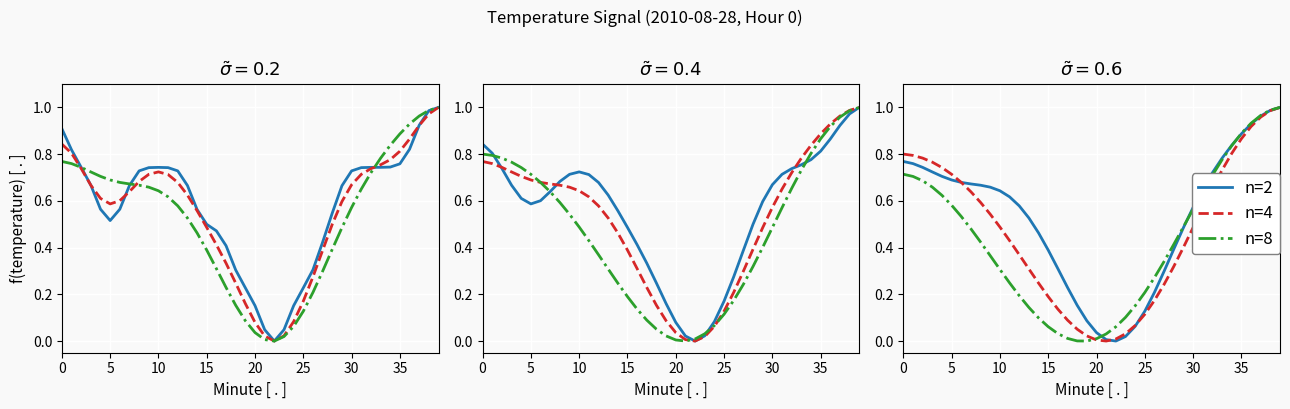

At 14, list the series in order from largest to smallest.

n=2, n=4, n=8